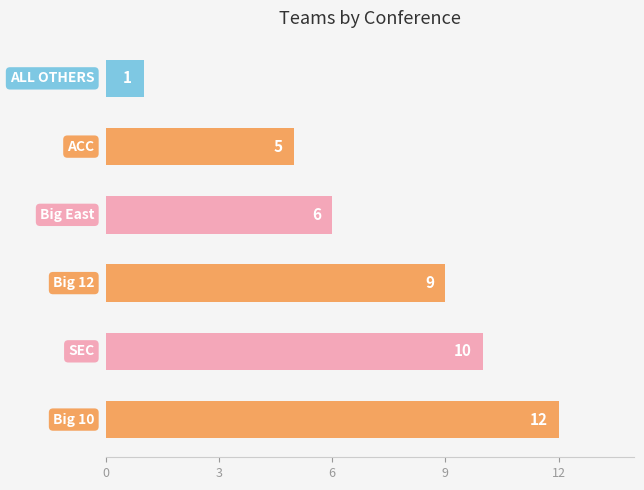

How many data points are less than 9?

3